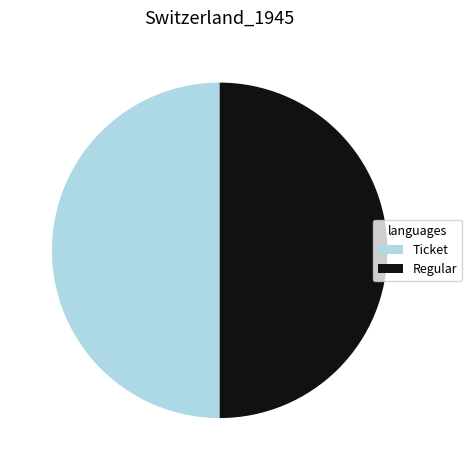

Is it true that Regular is 44% of the pie?

False